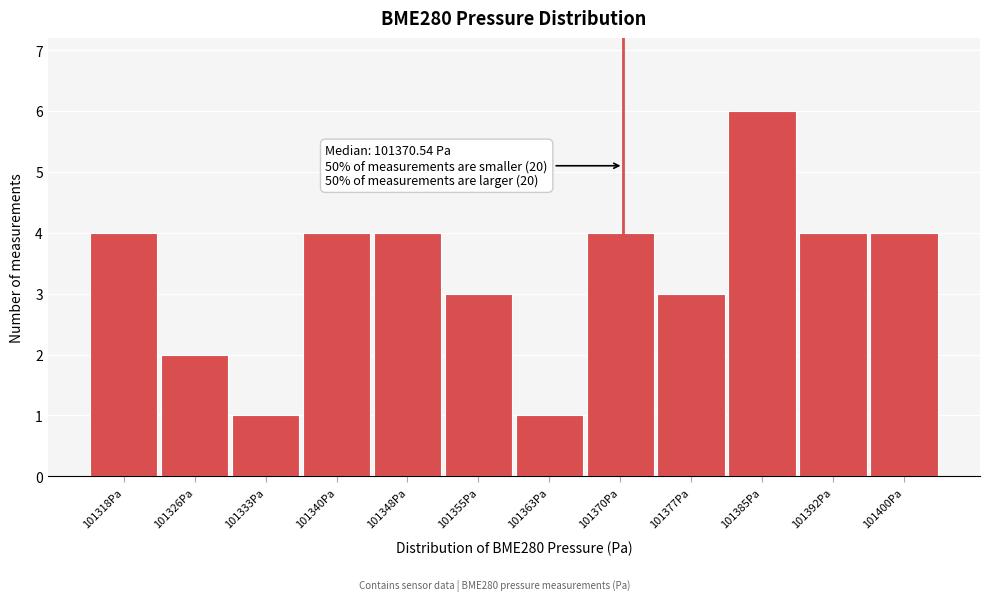

Reading right to left, what are all the values shown in this chart?

101400Pa=4	101392Pa=4	101385Pa=6	101377Pa=3	101370Pa=4	101363Pa=1	101355Pa=3	101348Pa=4	101340Pa=4	101333Pa=1	101326Pa=2	101318Pa=4